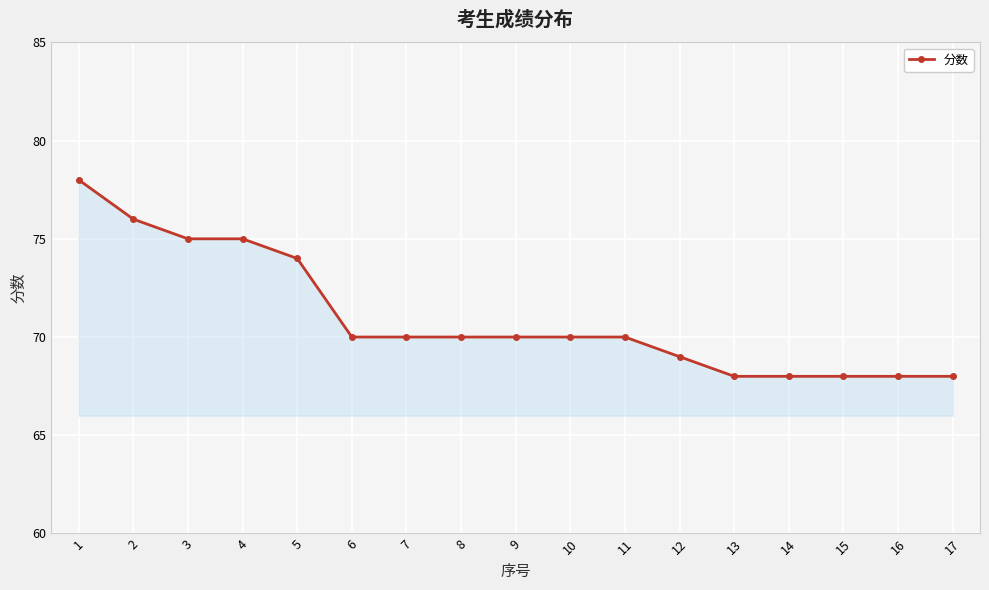

What is the sum of the values at 1 and 2?

154